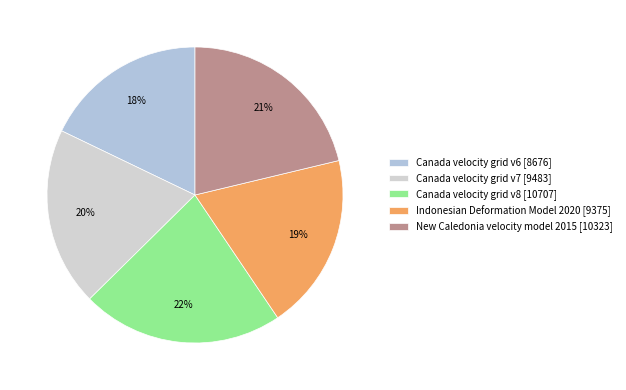

The Canada velocity grid v8 slice represents 31% of the pie. True or false?

False